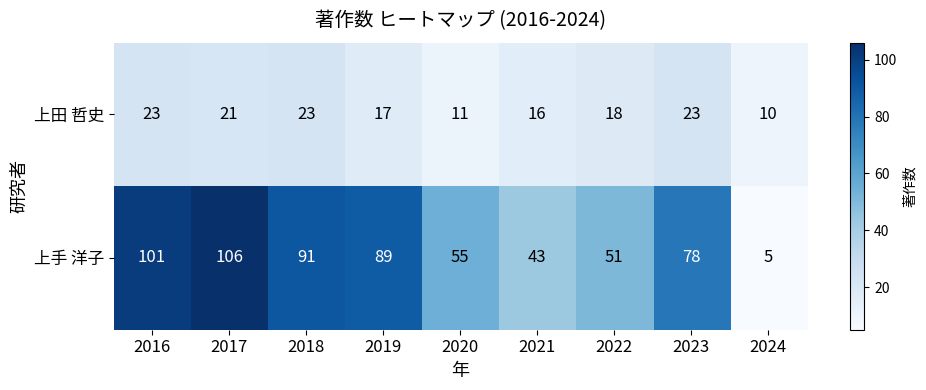

List the series in order of their overall mean, lowest first.

上田 哲史, 上手 洋子